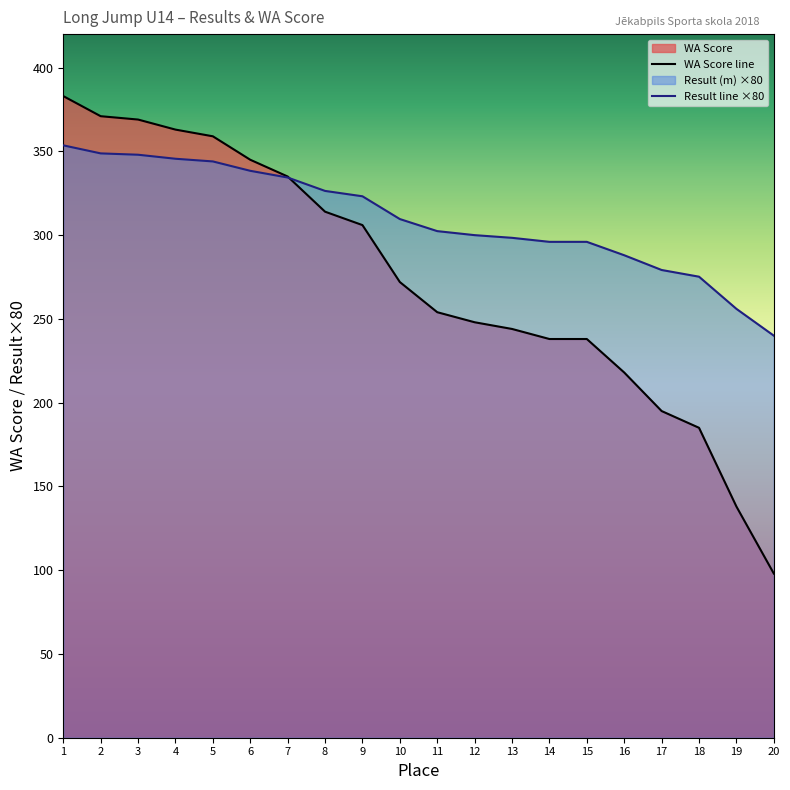

What is the spread (max minus min) of values at 12?

52.0